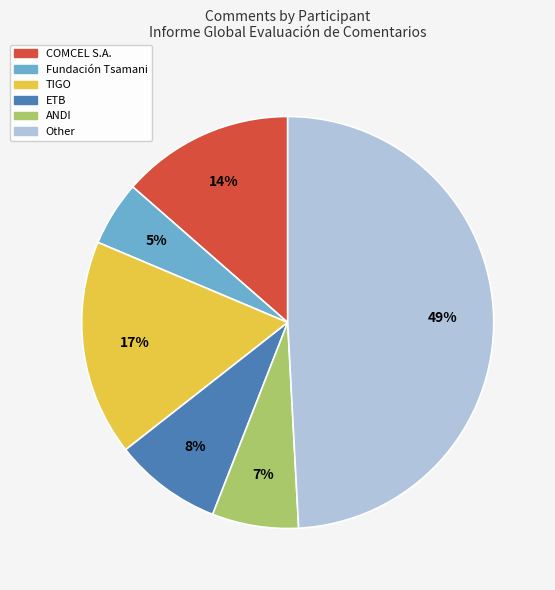

Approximately how many times larger is the value at Fundación Tsamani compared to COMCEL S.A.?

0.4